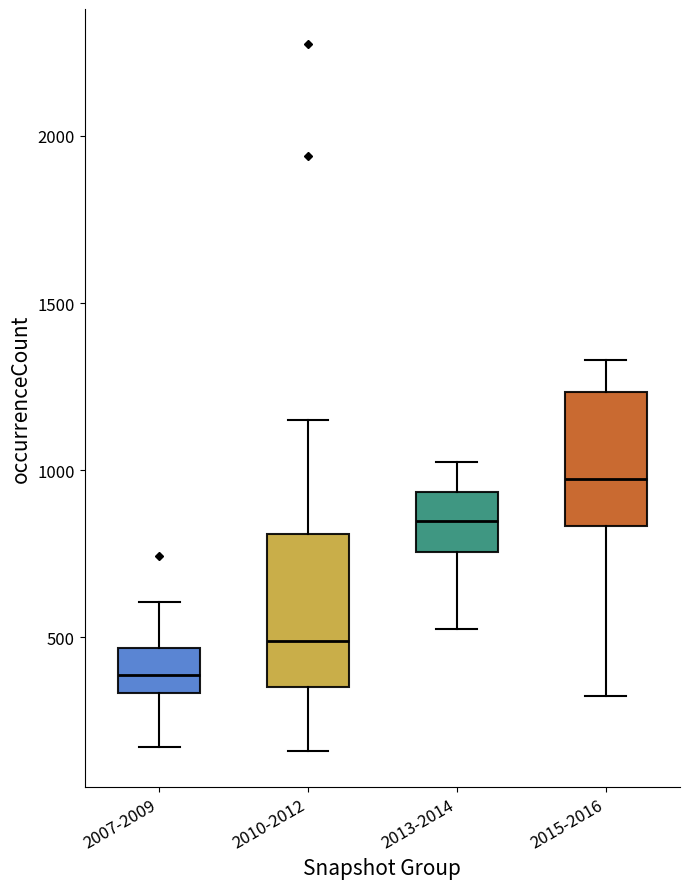

Where is the lower edge of the box for 2015-2016 on the y-axis? The values are not printed on the chart, so give them approximately, as read against the axis.

850